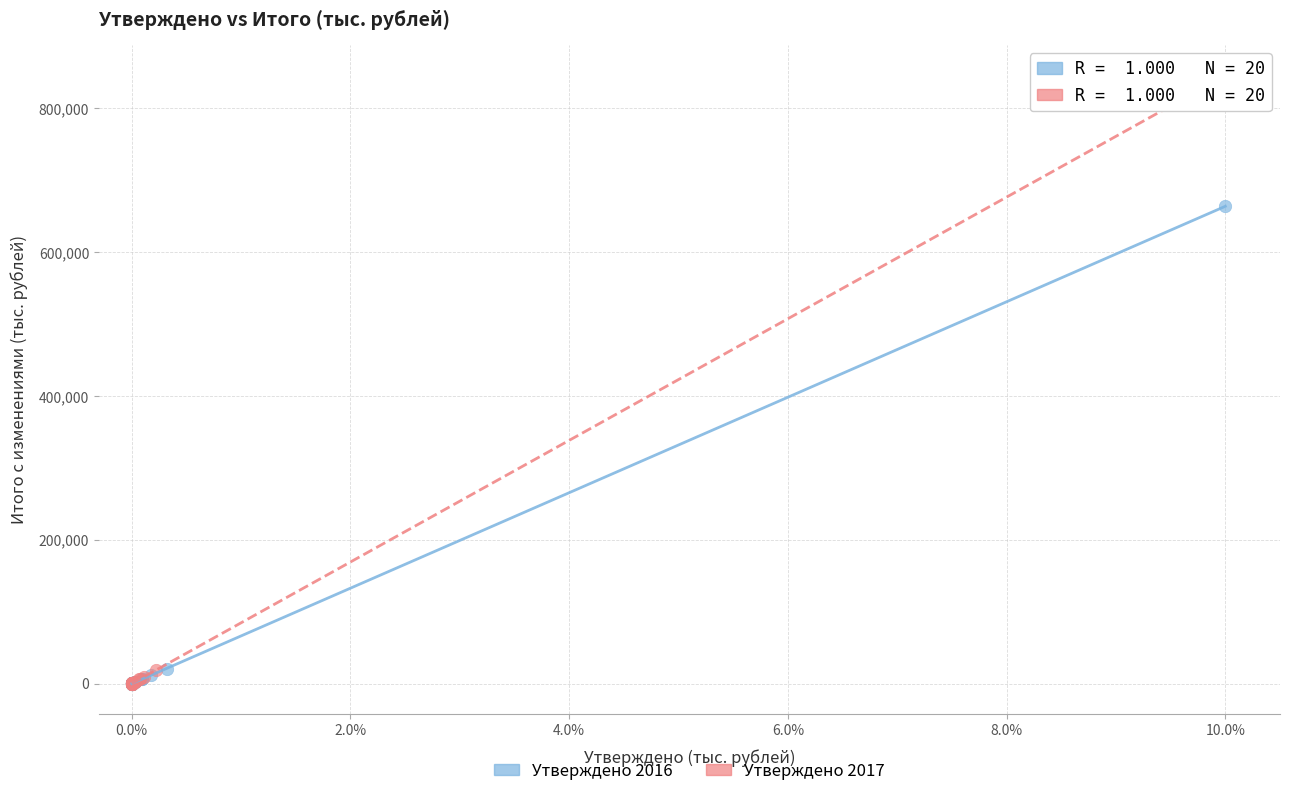

Which series reaches the maximum Y coordinate?

Утверждено 2017